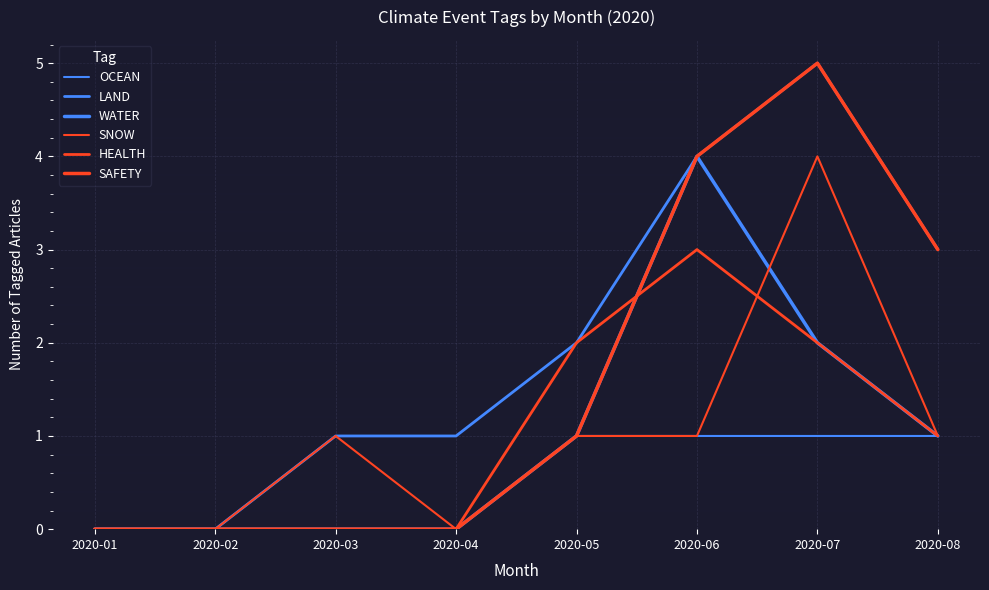

Does the chart display data point markers on the line(s)?

No